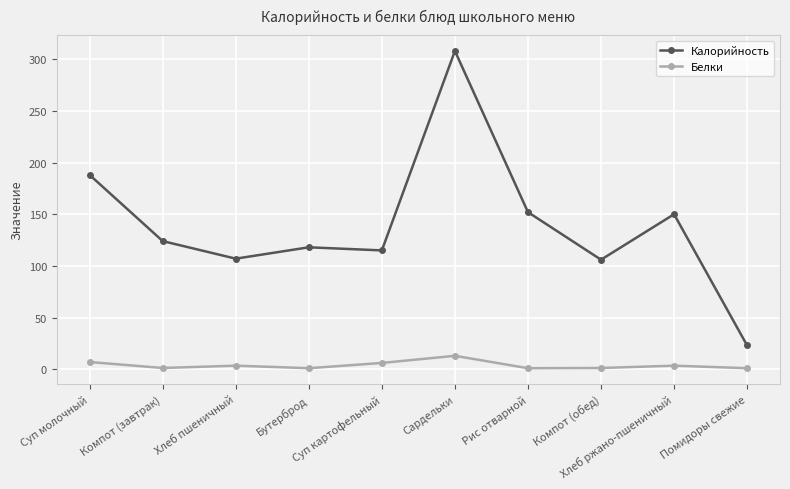

List the series in order of their overall mean, lowest first.

Белки, Калорийность